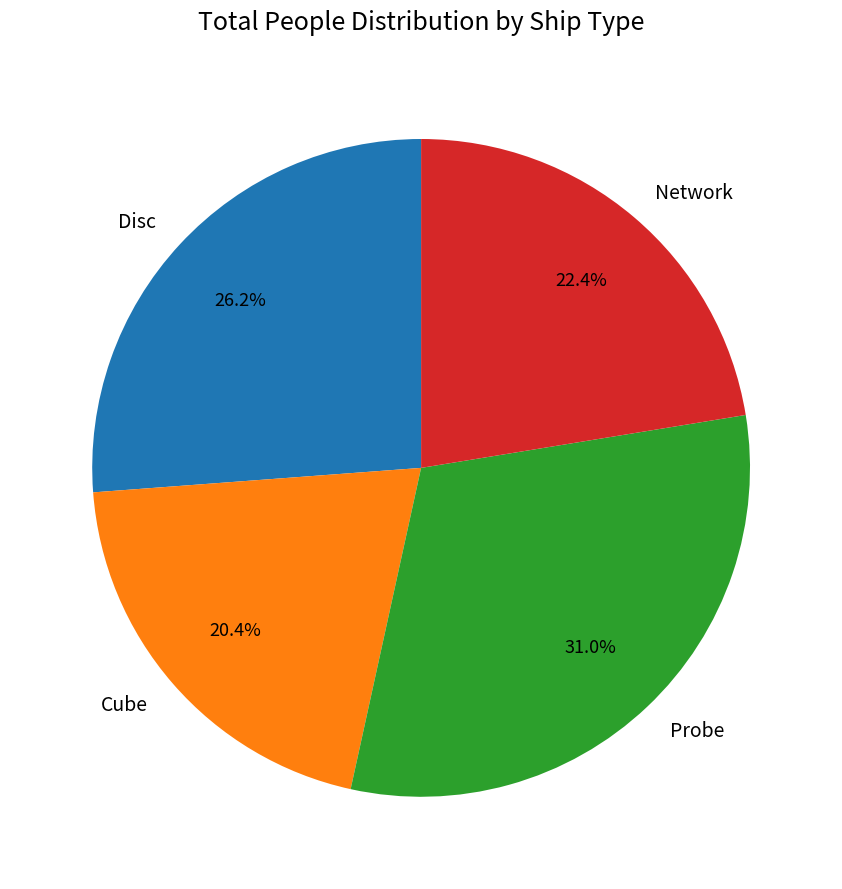

To the nearest percent, what is the difference between the largest and smallest slice percentages?

11%